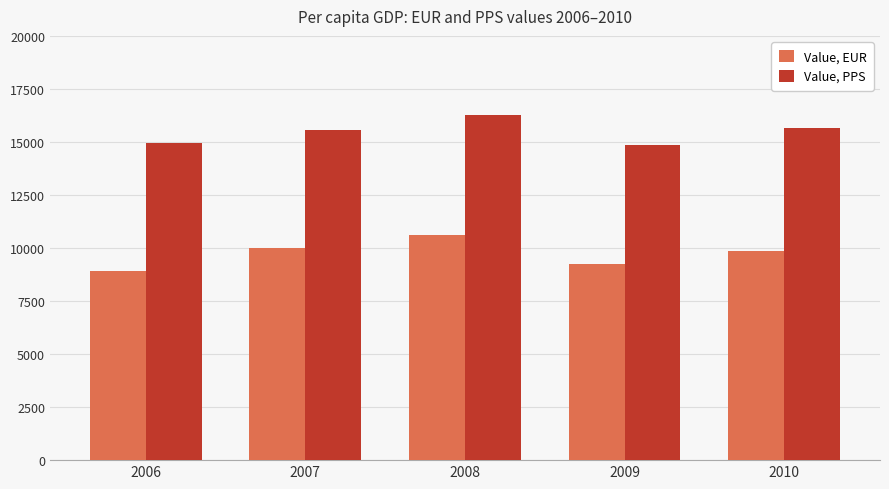

What is the difference between the highest and lowest values at 2006?

6022.2